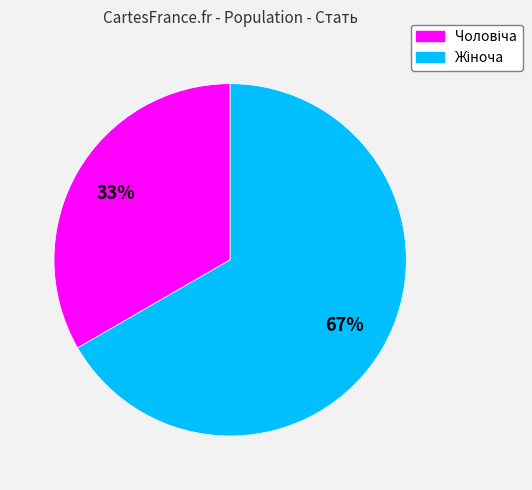

Does any single category account for the majority?

Yes